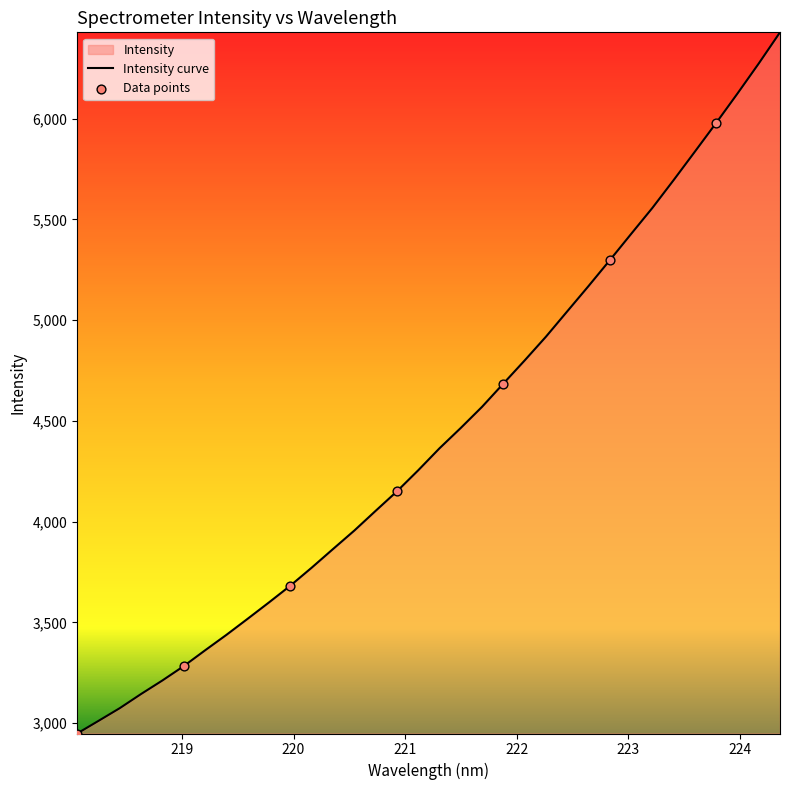

What is the difference between the maximum and minimum values?

3479.8